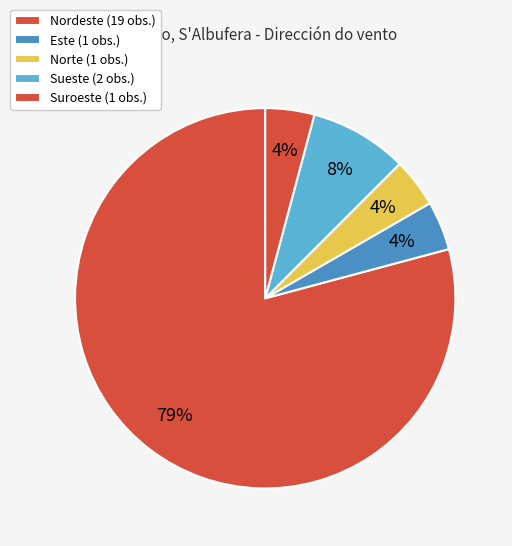

How many segments does this pie chart have?

5